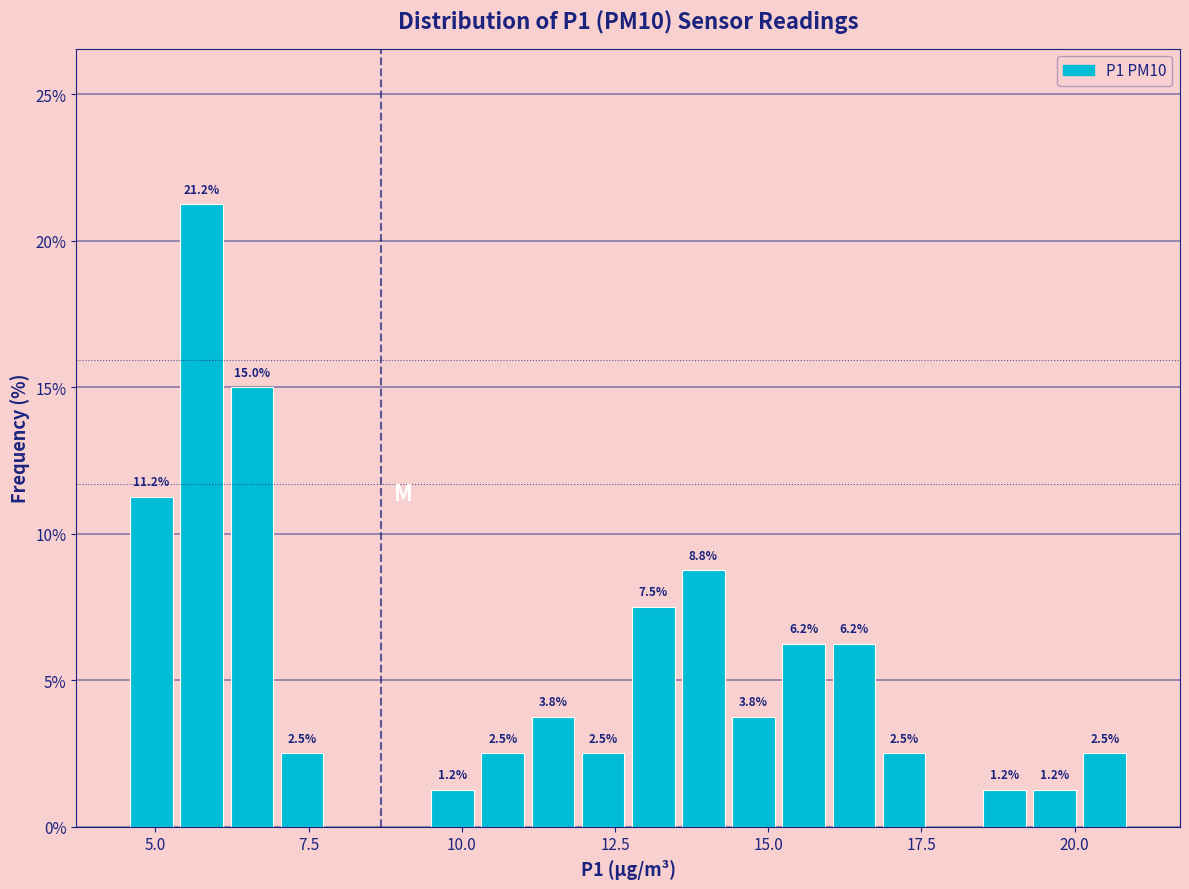

Around what value on the x-axis is the tallest bar? Give the approximate position of its centre, as read against the axis.

6.0